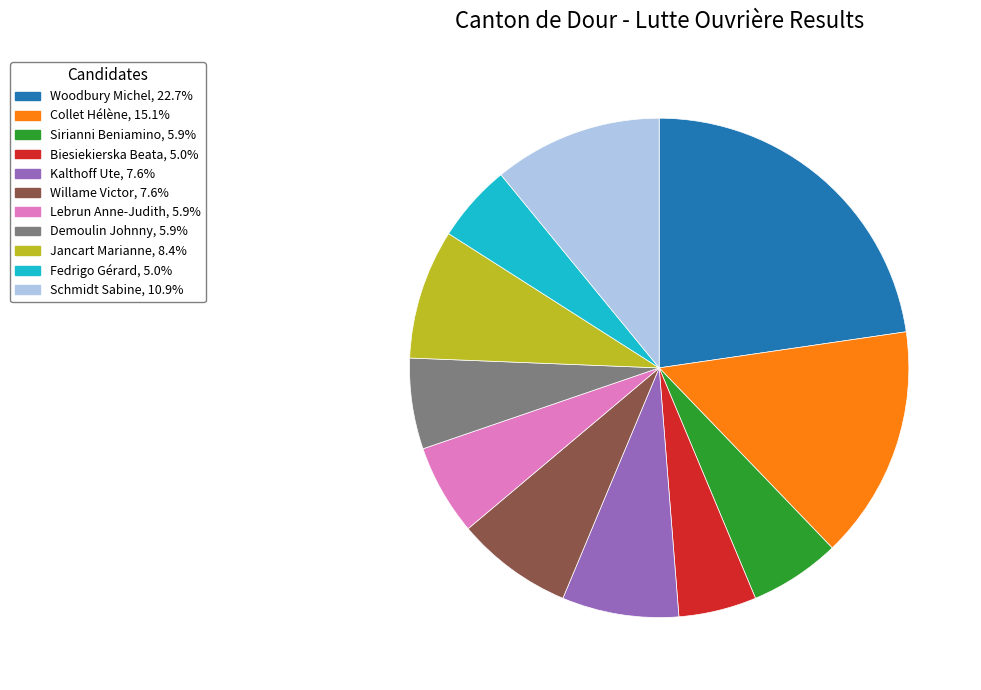

What is the largest slice in the pie chart?

Woodbury Michel